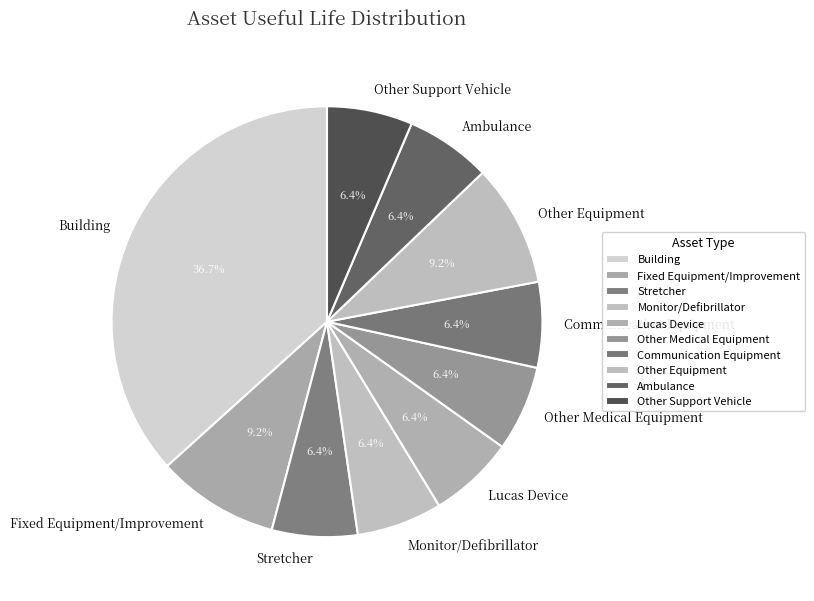

Is there a majority slice in this chart?

No